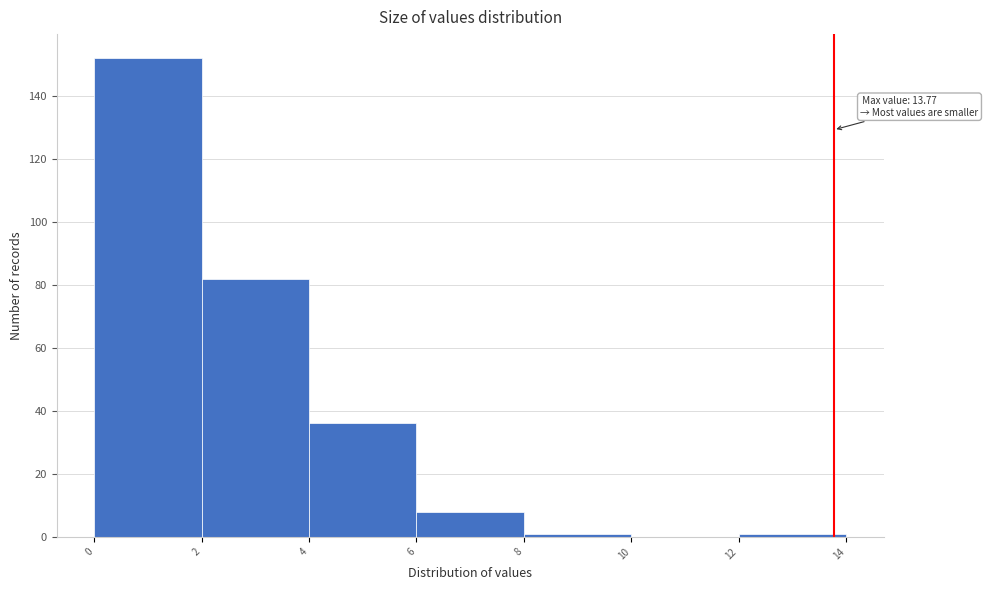

Over which range of the x-axis is the bar tallest?

0 to 2